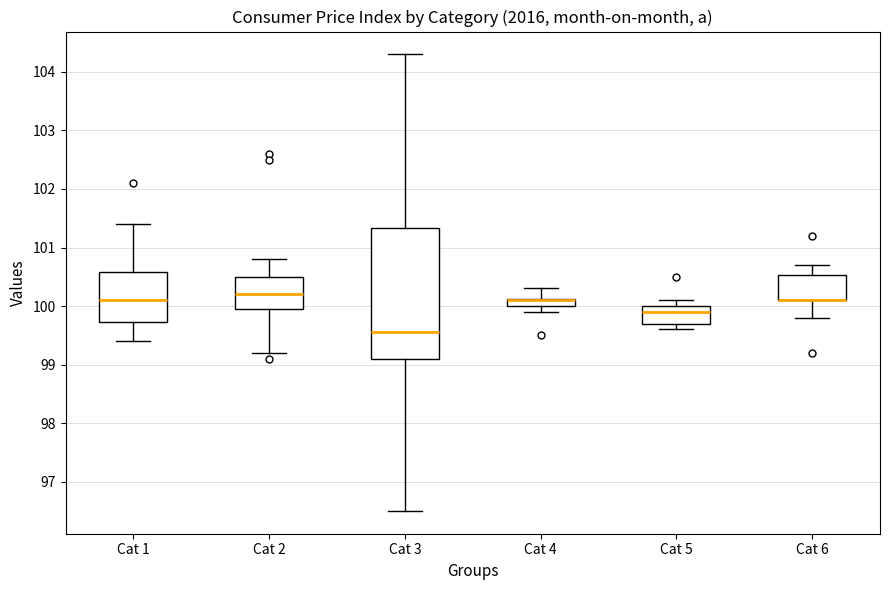

Where does the lower whisker of the box for Cat 5 end on the y-axis? The values are not printed on the chart, so give them approximately, as read against the axis.

99.6